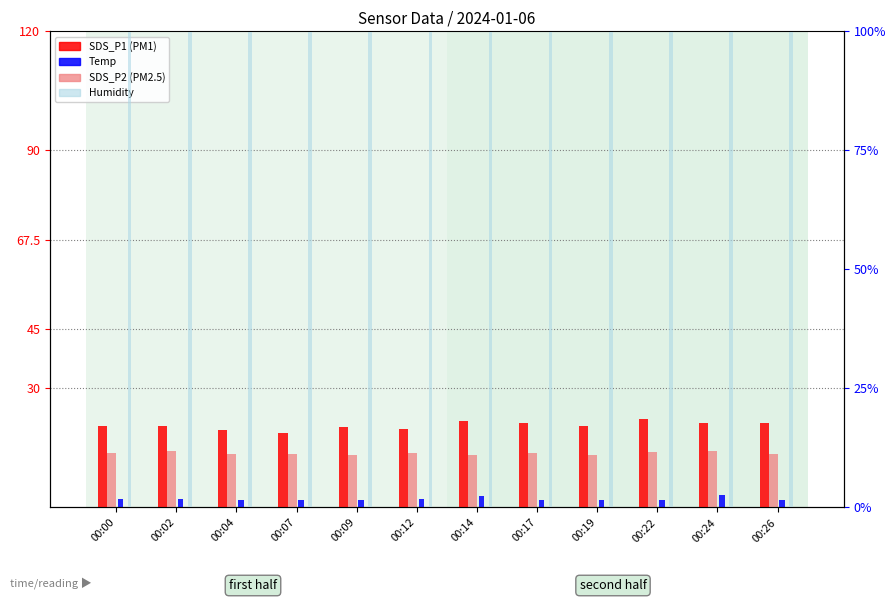

Count the number of data series in this chart.

4